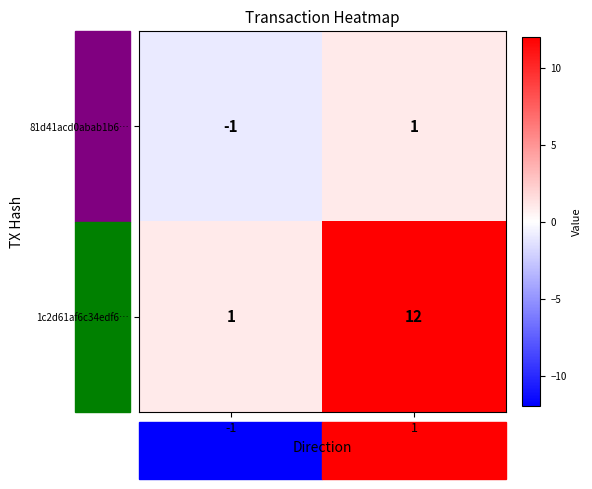

List the series in order of their peak value, lowest first.

81d41acd0abab1b6…, 1c2d61af6c34edf6…